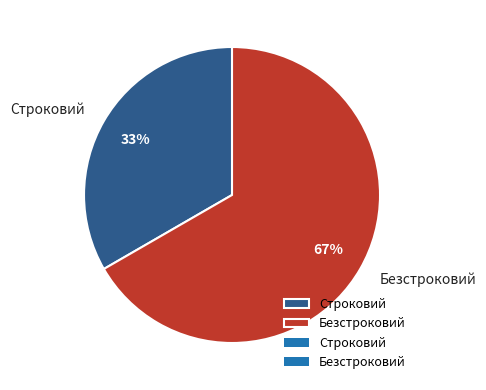

What is the ratio of the value at Строковий to the value at Безстроковий?

0.5